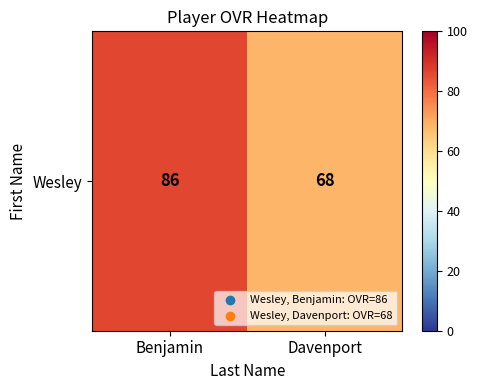

What is the greatest value displayed?

86